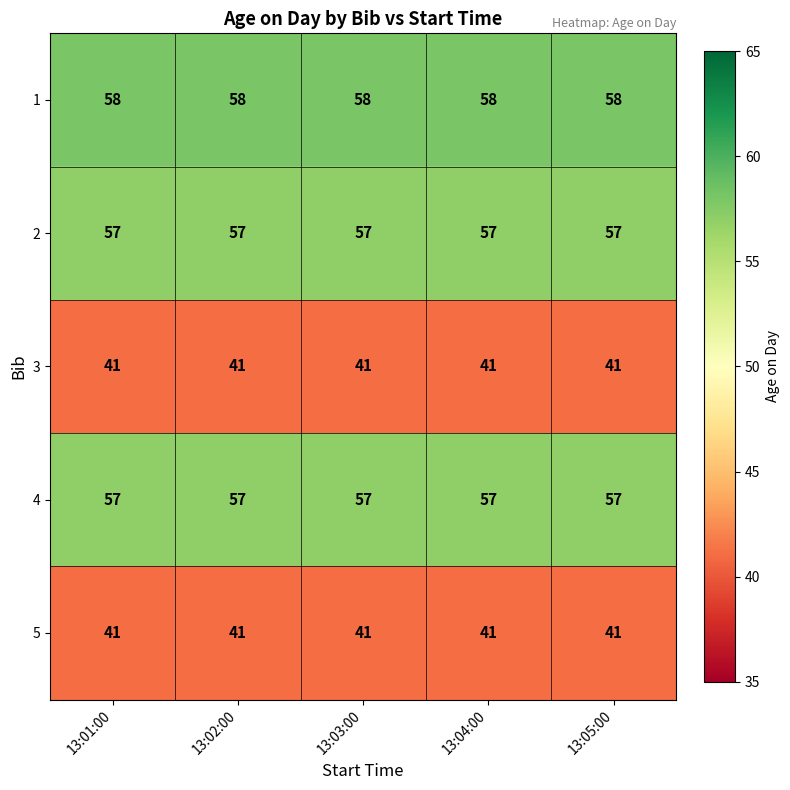

The value of 4 at 13:03:00 is 95. True or false?

False